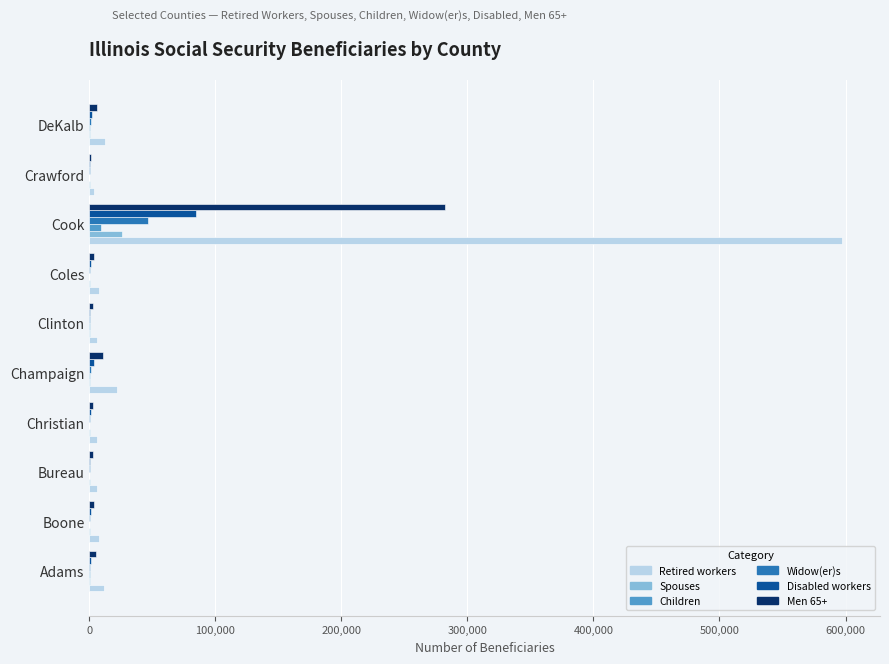

Between Boone and Cook, which series saw the biggest shift?

Retired workers